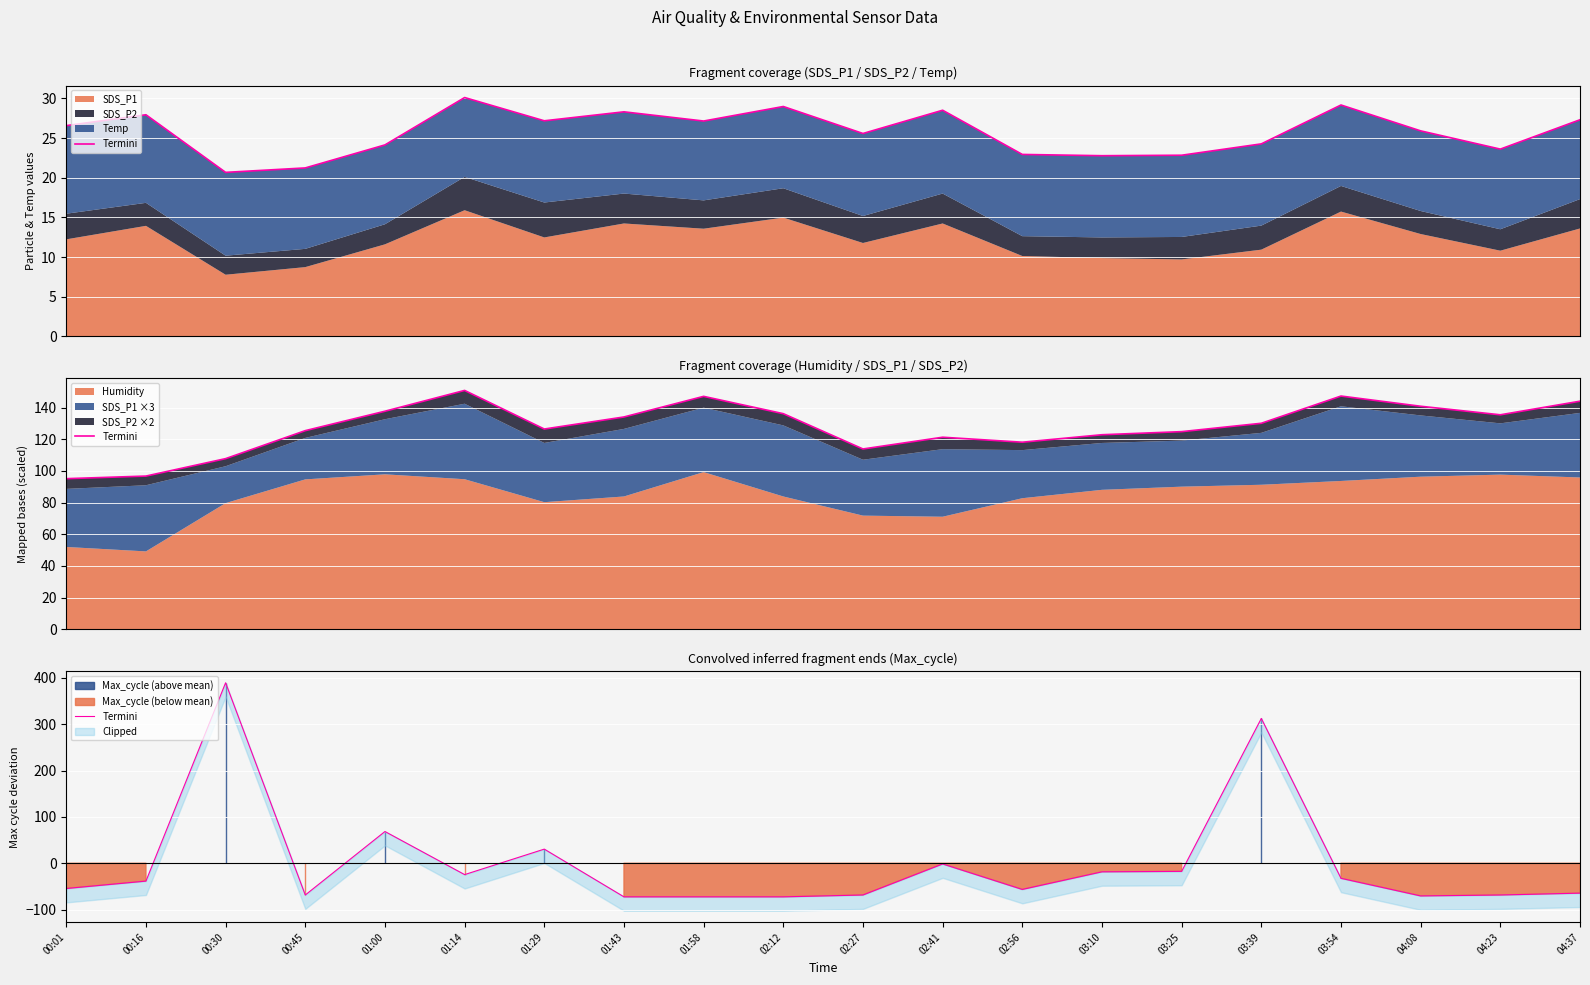

What position from the right is 01:14?

15